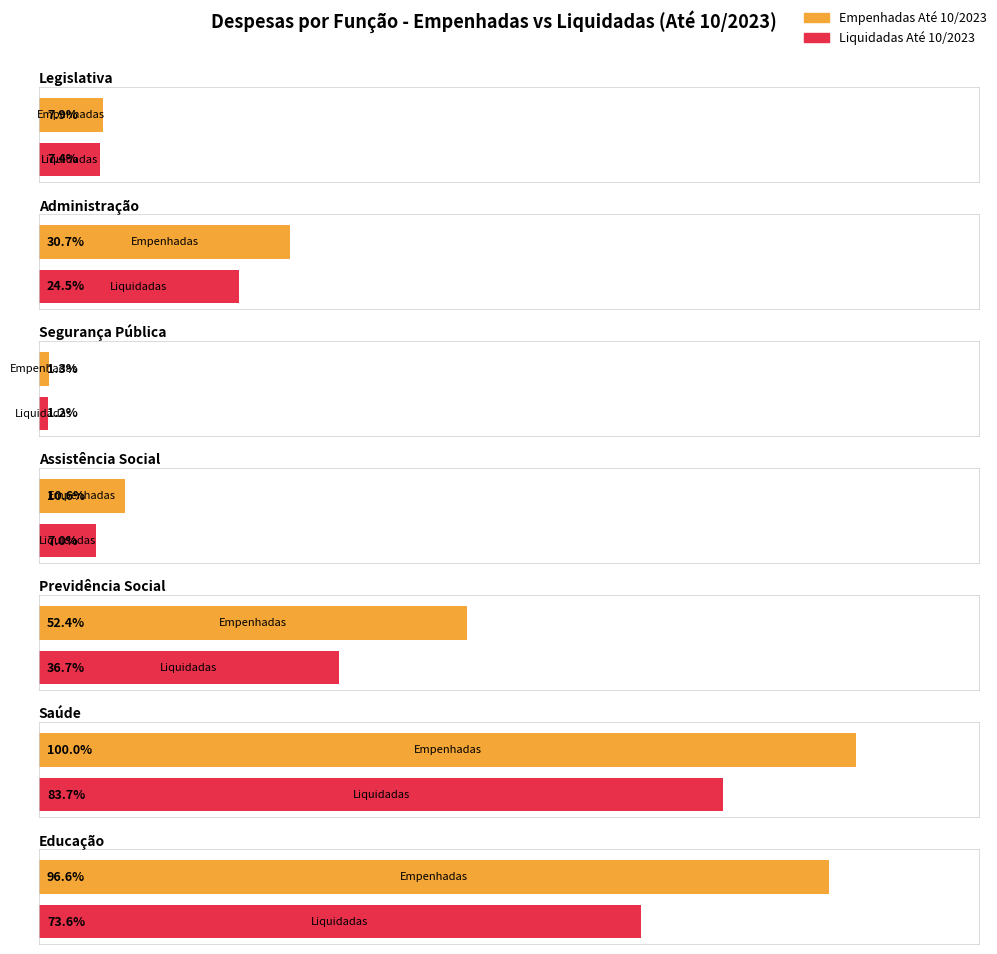

How many data points in Empenhadas Até 10/2023 are less than 9834545?

3